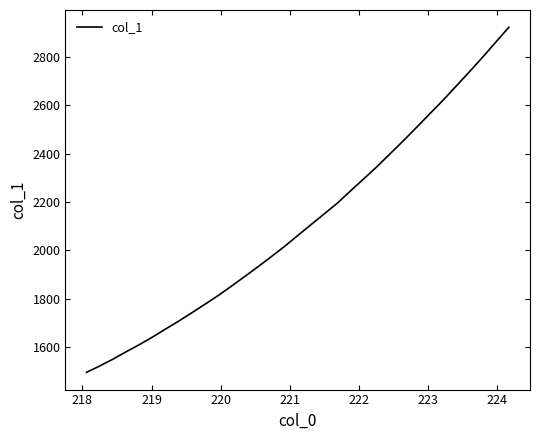

Count the number of data series in this chart.

1